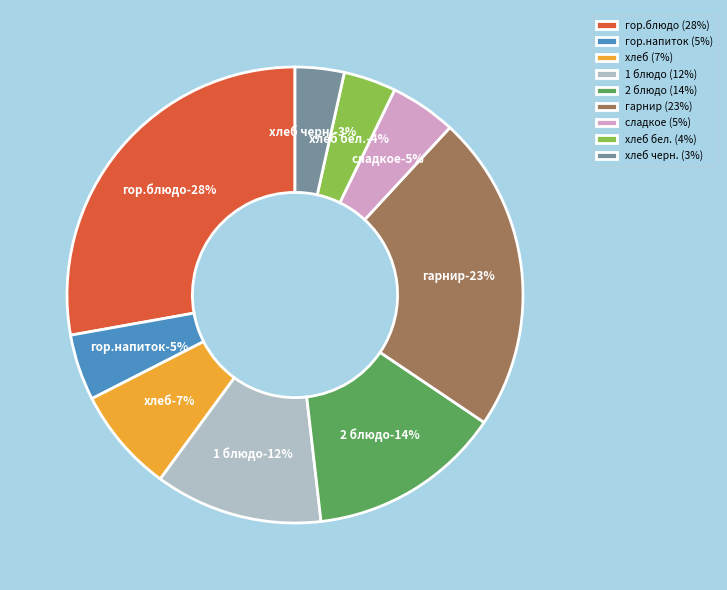

True or false: гор.блюдо accounts for 15% of the total.

False